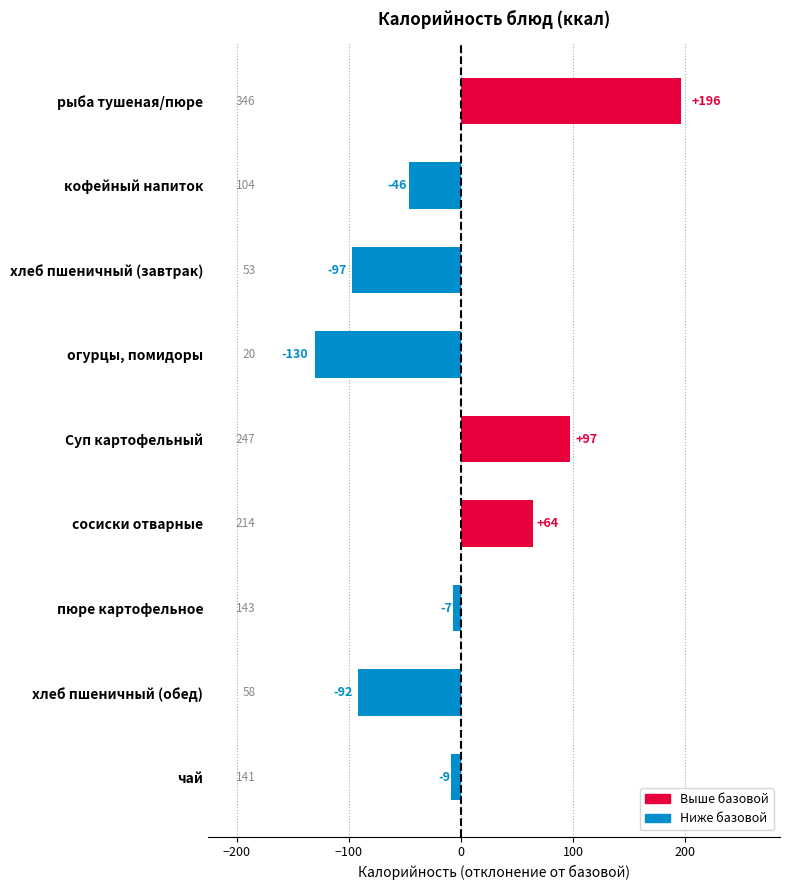

What is the change in value from рыба тушеная/пюре to Суп картофельный?

-99